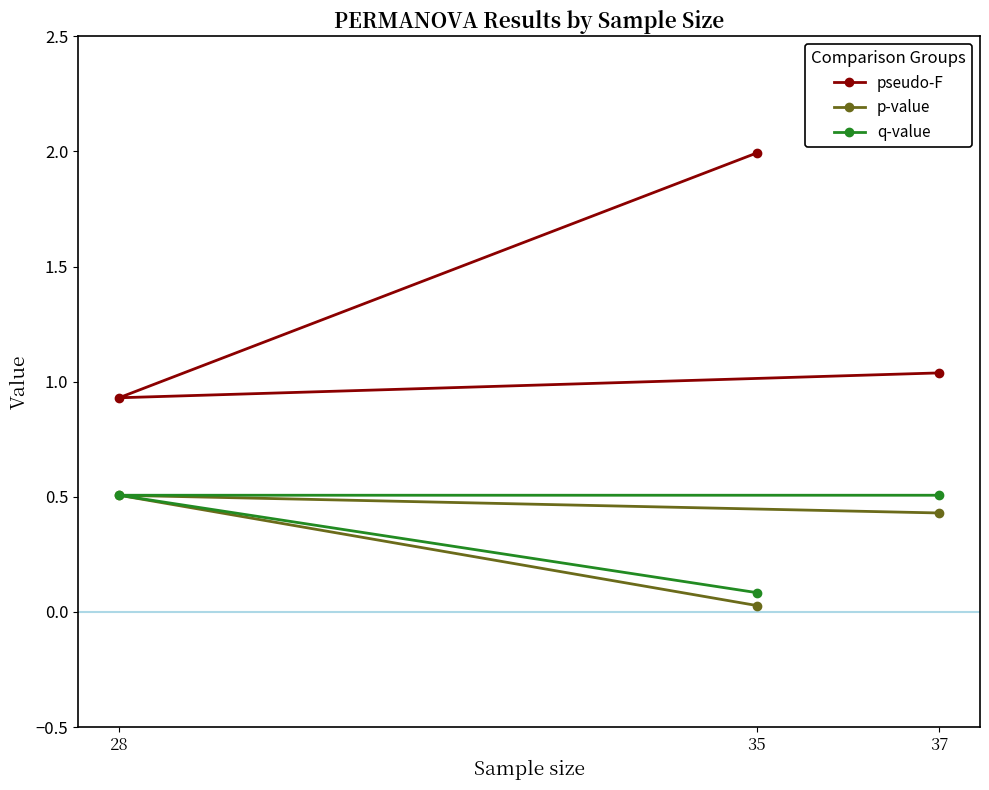

True or false: p-value has a value of 0.2 at 28.

False